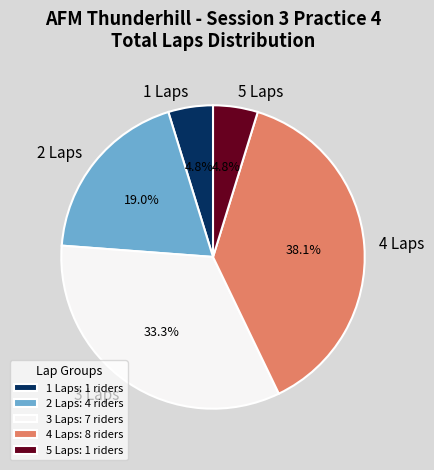

Do 1 Laps and 2 Laps together represent more than half of the pie?

No